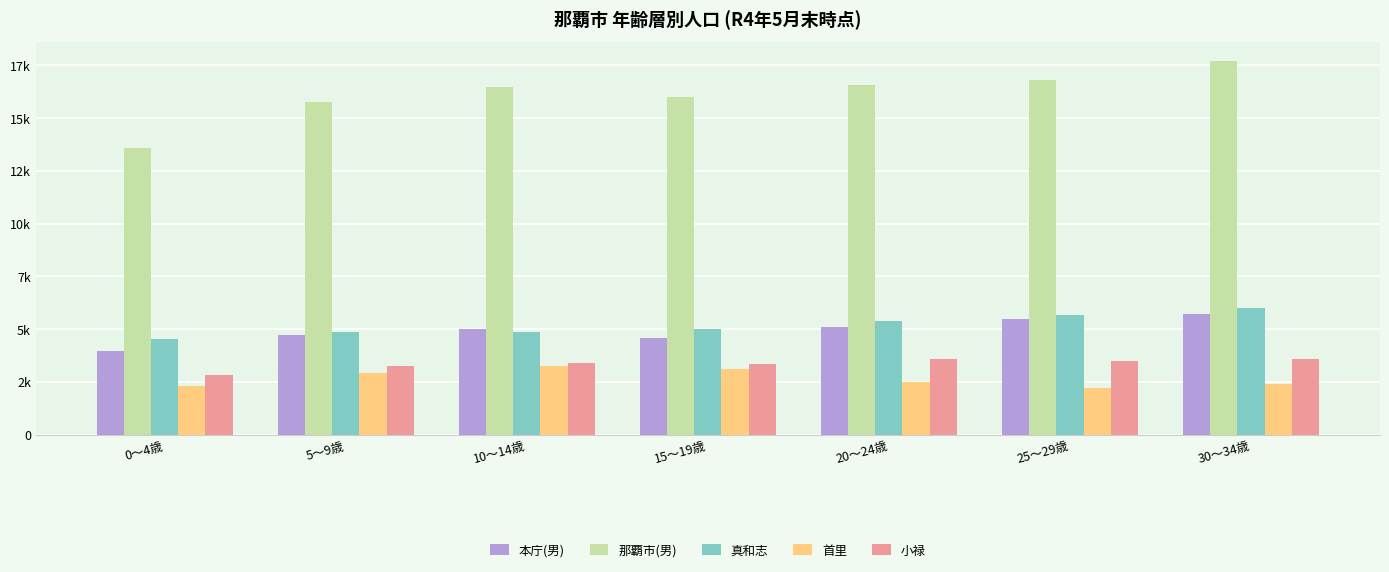

What is the label of the 2nd bar from the right?

25～29歳